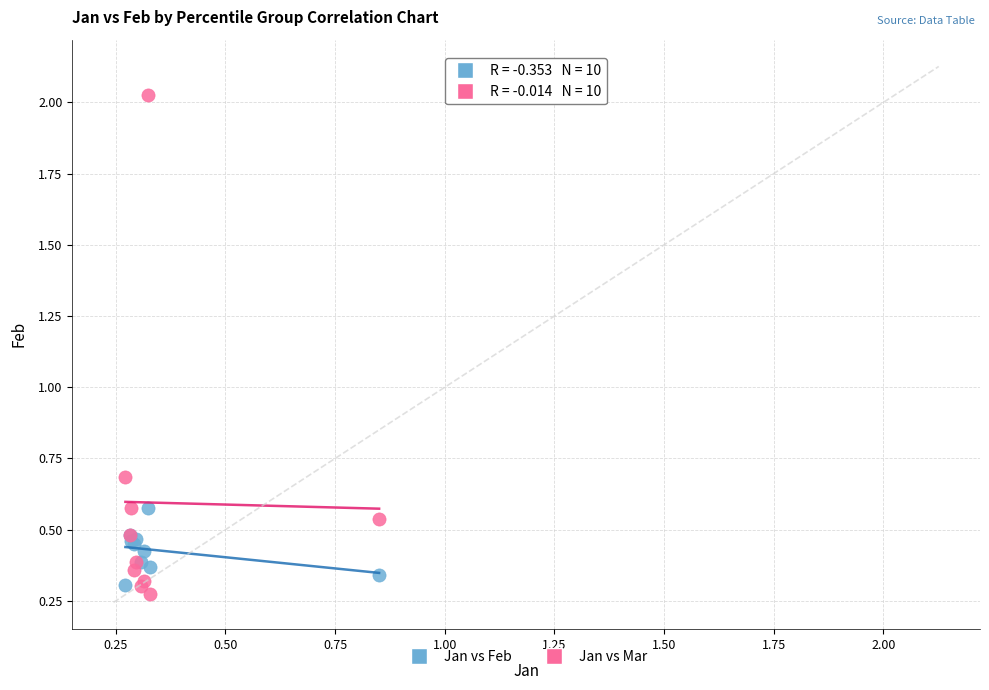

Across all series, what Y value is closest to 1?

0.7